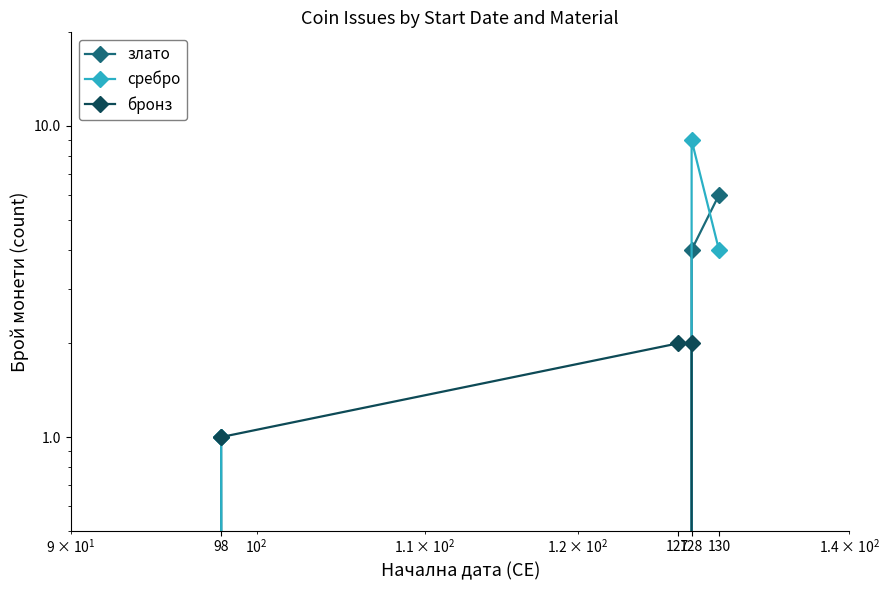

Is the value of сребро at 98 greater than the value of злато at 127?

Yes